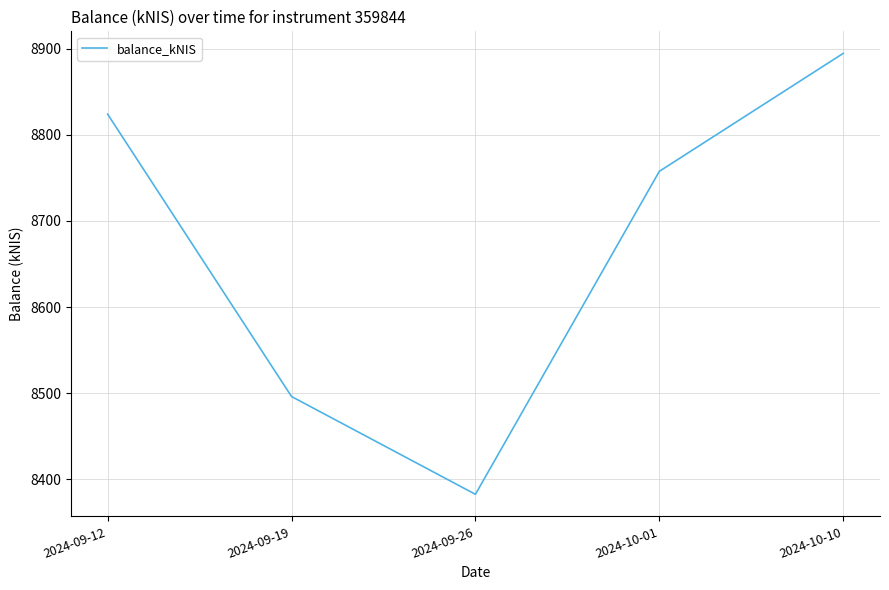

Where is the first local minimum?

2024-09-26